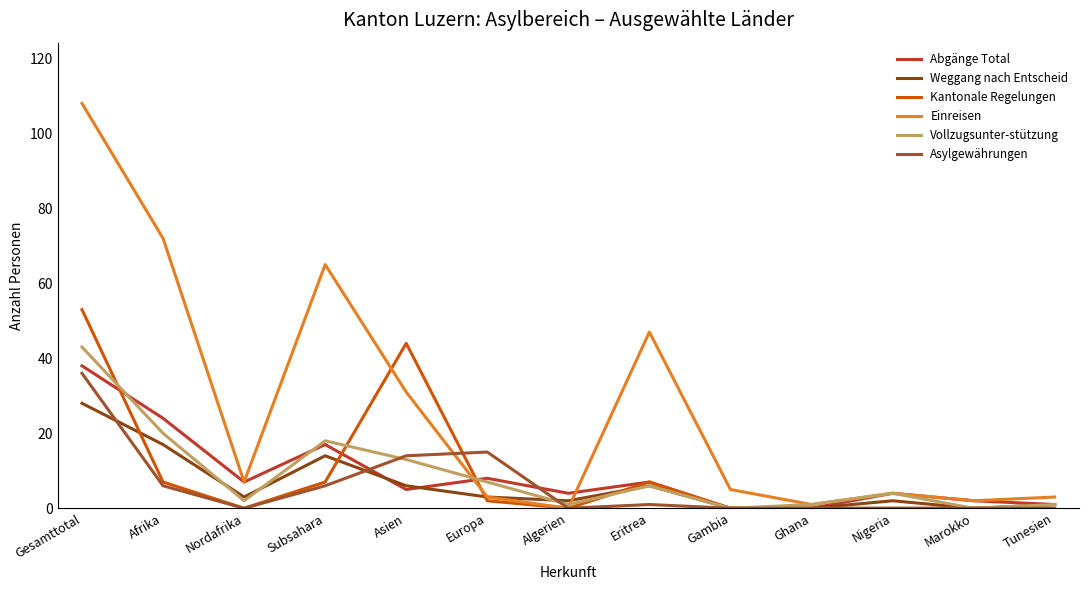

How many lines are shown in the chart?

6